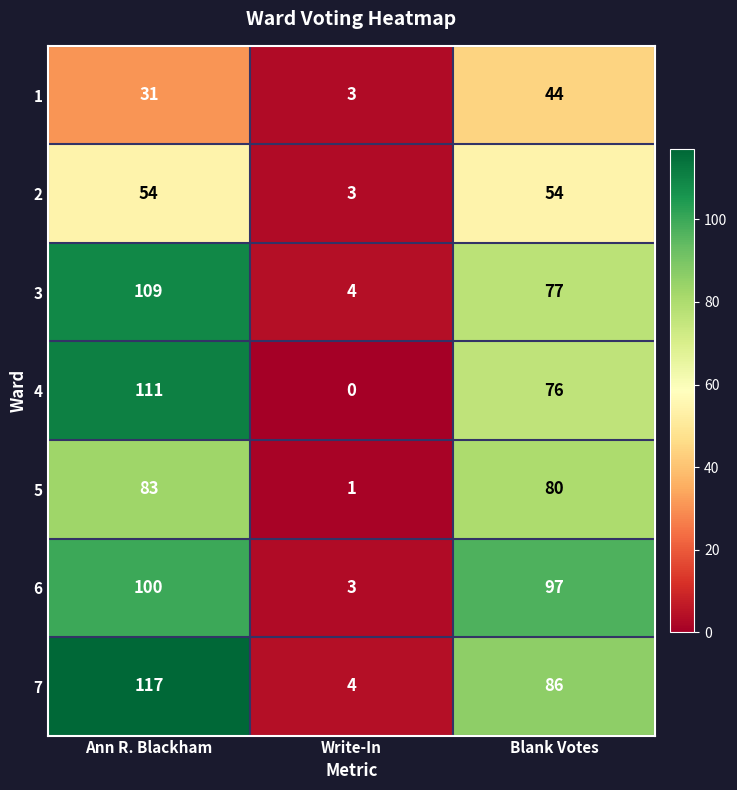

What is the sum of all 4 values?

187